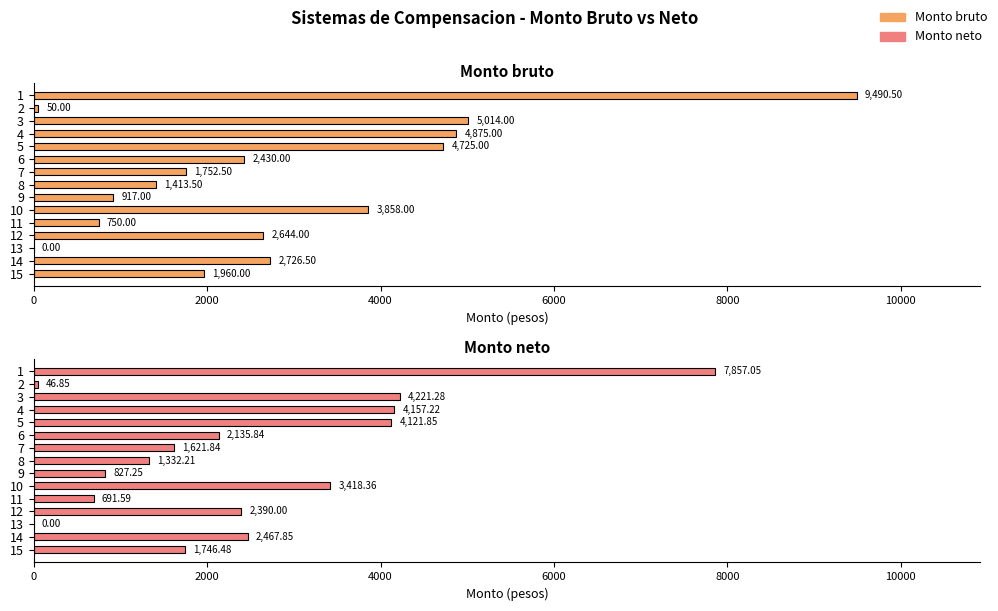

Which series changed the most between 5 and 12?

Monto bruto